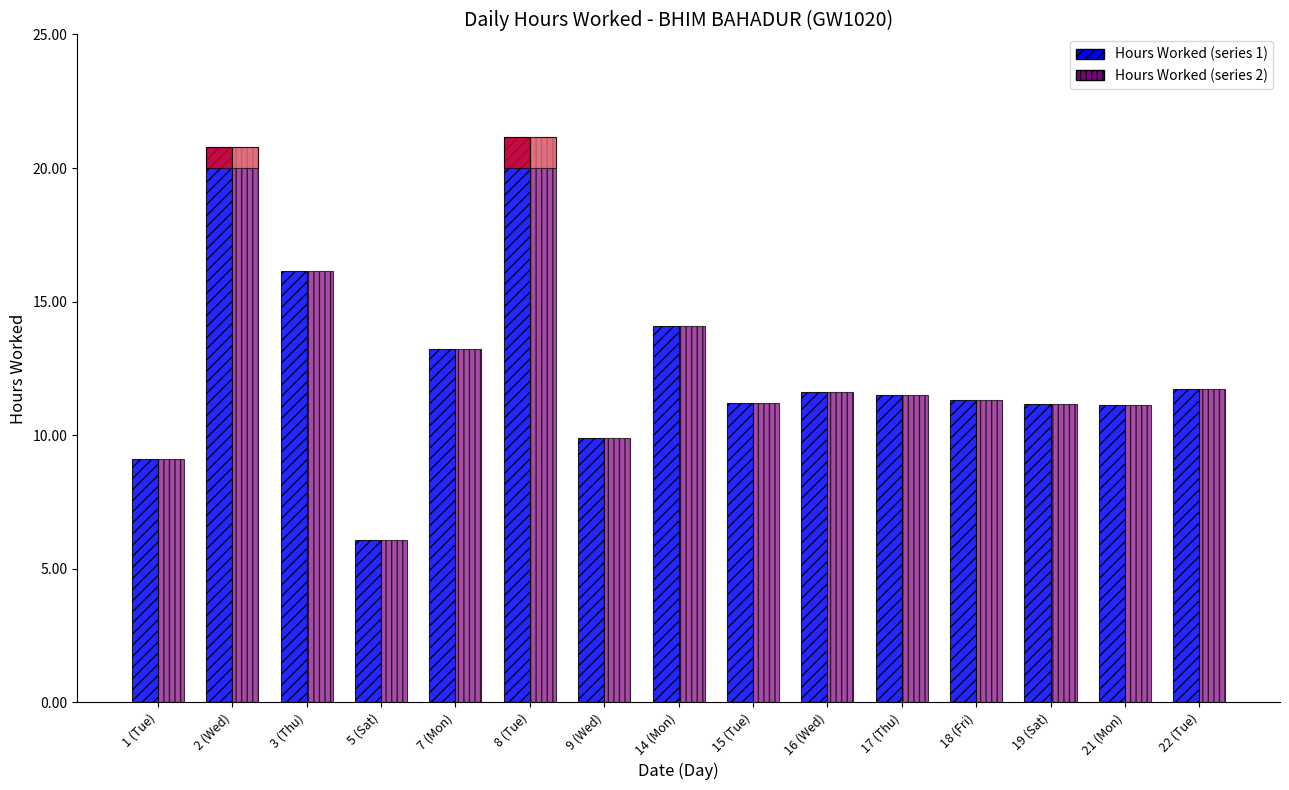

At how many categories does at least one series exceed 14?

4